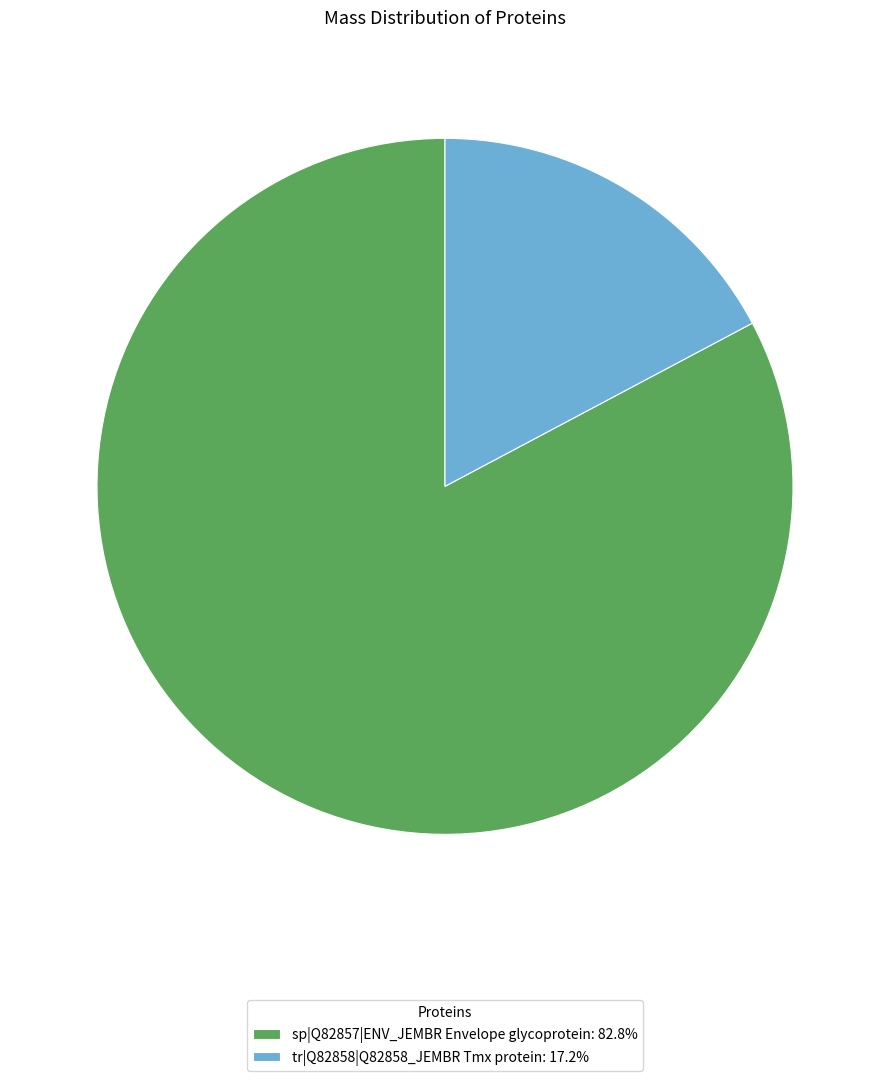

How many slices are in this pie chart?

2